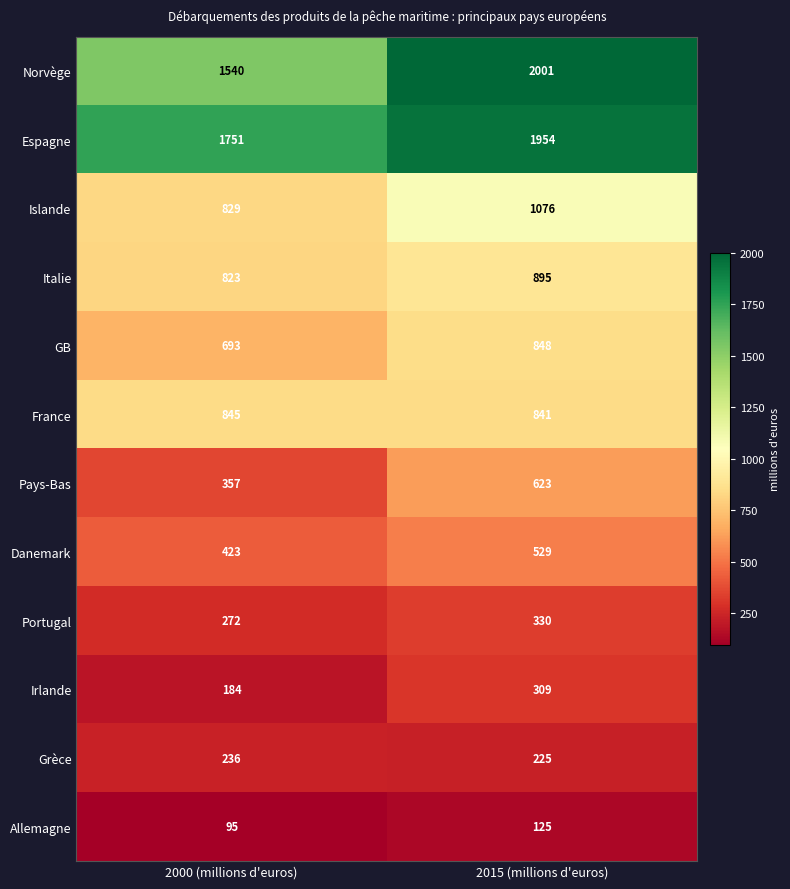

What is the sum of all France values?

1686